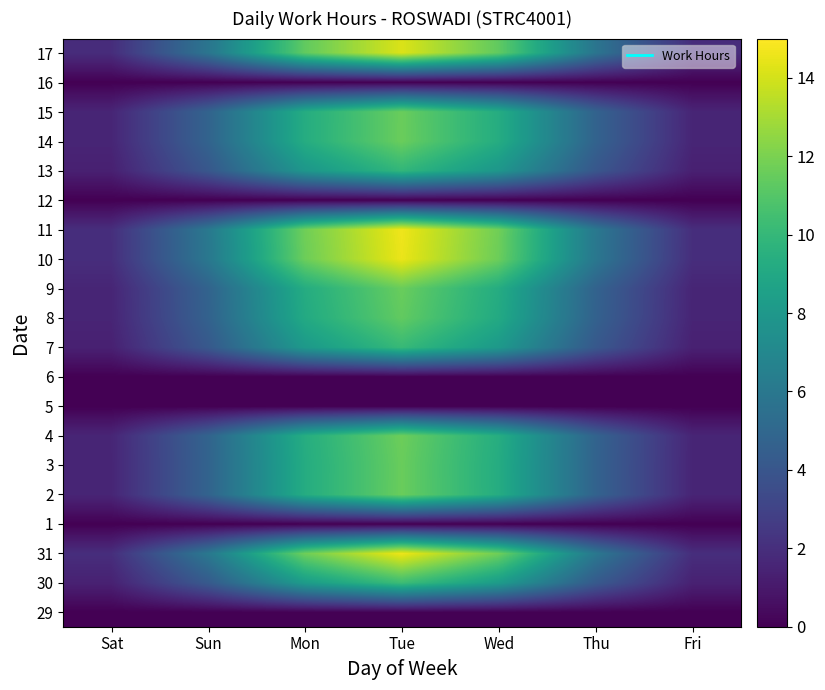

Reading left to right, extract all data points from this chart.

29: Sat=0.0	Sun=0.0	Mon=0.0	Tue=0.0	Wed=0.0	Thu=0.0	Fri=0.0
30: Sat=1.4	Sun=4.2	Mon=8.2	Tue=10.3	Wed=8.2	Thu=4.2	Fri=1.4
31: Sat=2.0	Sun=6.0	Mon=11.7	Tue=14.6	Wed=11.7	Thu=6.0	Fri=2.0
1: Sat=0.0	Sun=0.0	Mon=0.0	Tue=0.0	Wed=0.0	Thu=0.0	Fri=0.0
2: Sat=1.6	Sun=4.8	Mon=9.3	Tue=11.6	Wed=9.3	Thu=4.8	Fri=1.6
3: Sat=1.6	Sun=4.8	Mon=9.3	Tue=11.6	Wed=9.3	Thu=4.8	Fri=1.6
4: Sat=1.6	Sun=4.8	Mon=9.3	Tue=11.7	Wed=9.3	Thu=4.8	Fri=1.6
5: Sat=0.0	Sun=0.0	Mon=0.0	Tue=0.0	Wed=0.0	Thu=0.0	Fri=0.0
6: Sat=0.0	Sun=0.0	Mon=0.0	Tue=0.0	Wed=0.0	Thu=0.0	Fri=0.0
7: Sat=1.4	Sun=4.1	Mon=8.1	Tue=10.1	Wed=8.1	Thu=4.1	Fri=1.4
8: Sat=1.5	Sun=4.7	Mon=9.1	Tue=11.4	Wed=9.1	Thu=4.7	Fri=1.5
9: Sat=1.6	Sun=4.8	Mon=9.3	Tue=11.6	Wed=9.3	Thu=4.8	Fri=1.6
10: Sat=2.0	Sun=6.0	Mon=11.6	Tue=14.5	Wed=11.6	Thu=6.0	Fri=2.0
11: Sat=2.0	Sun=6.0	Mon=11.7	Tue=14.7	Wed=11.7	Thu=6.0	Fri=2.0
12: Sat=0.0	Sun=0.0	Mon=0.0	Tue=0.0	Wed=0.0	Thu=0.0	Fri=0.0
13: Sat=1.3	Sun=4.1	Mon=7.9	Tue=9.9	Wed=7.9	Thu=4.1	Fri=1.3
14: Sat=1.6	Sun=4.8	Mon=9.3	Tue=11.6	Wed=9.3	Thu=4.8	Fri=1.6
15: Sat=1.6	Sun=4.8	Mon=9.3	Tue=11.6	Wed=9.3	Thu=4.8	Fri=1.6
16: Sat=0.0	Sun=0.0	Mon=0.0	Tue=0.0	Wed=0.0	Thu=0.0	Fri=0.0
17: Sat=1.9	Sun=5.8	Mon=11.4	Tue=14.2	Wed=11.4	Thu=5.8	Fri=1.9